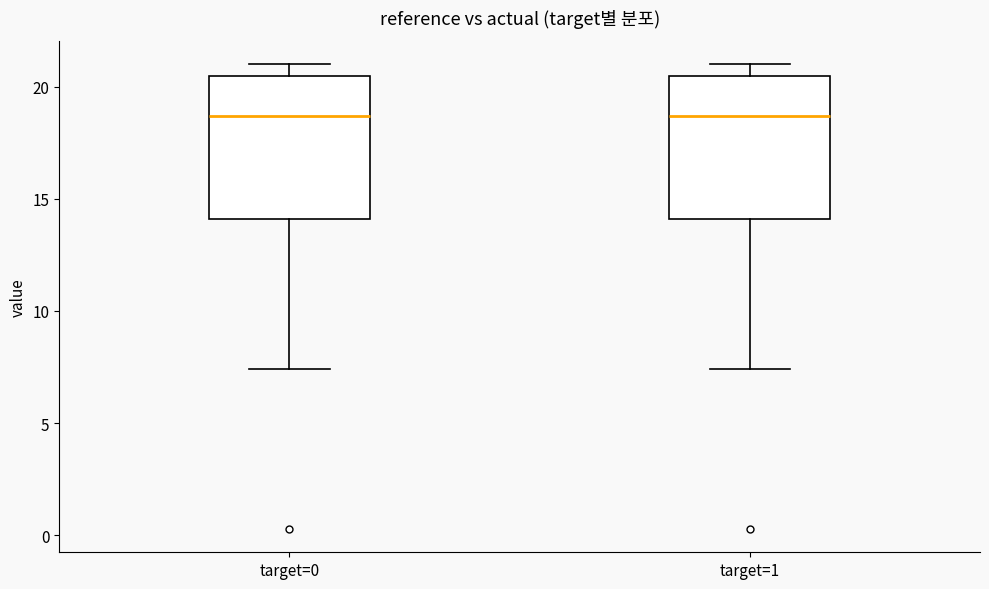

Reading left to right, read every box against the y-axis: the position of its median line, the range the box covers, and the ends of its whiskers. The values are not printed on the chart, so give them approximately, as read against the axis.

target=0: median 18.5, box 14.0 to 20.5, whiskers 7.5 to 21.0
target=1: median 18.5, box 14.0 to 20.5, whiskers 7.5 to 21.0